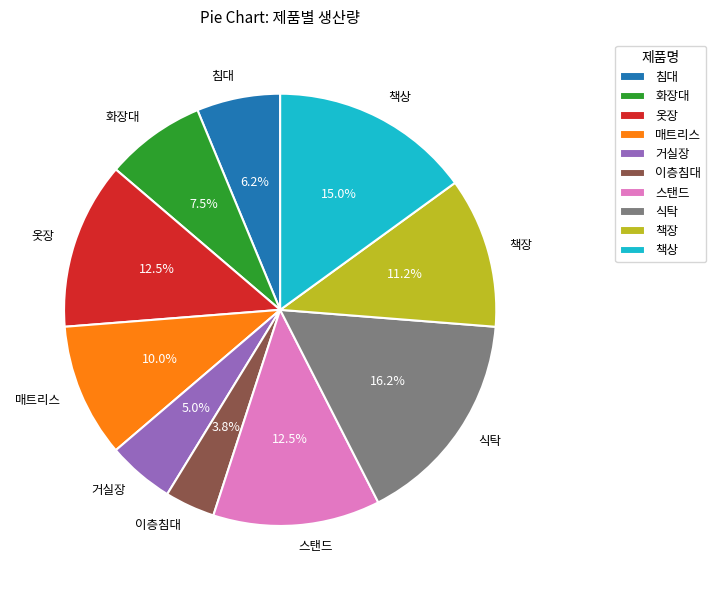

Do 매트리스 and 책상 together represent more than half of the pie?

No